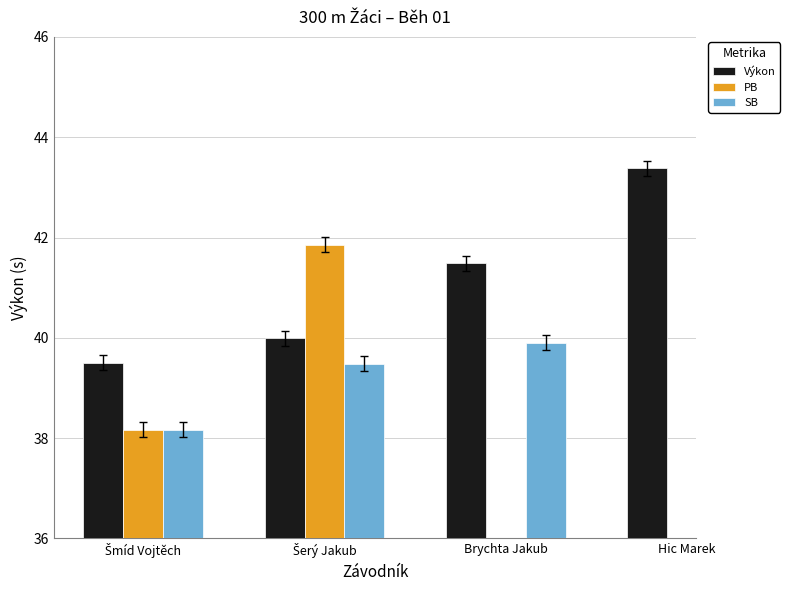

Which category has the lowest value in the Výkon series?

Šmíd Vojtěch